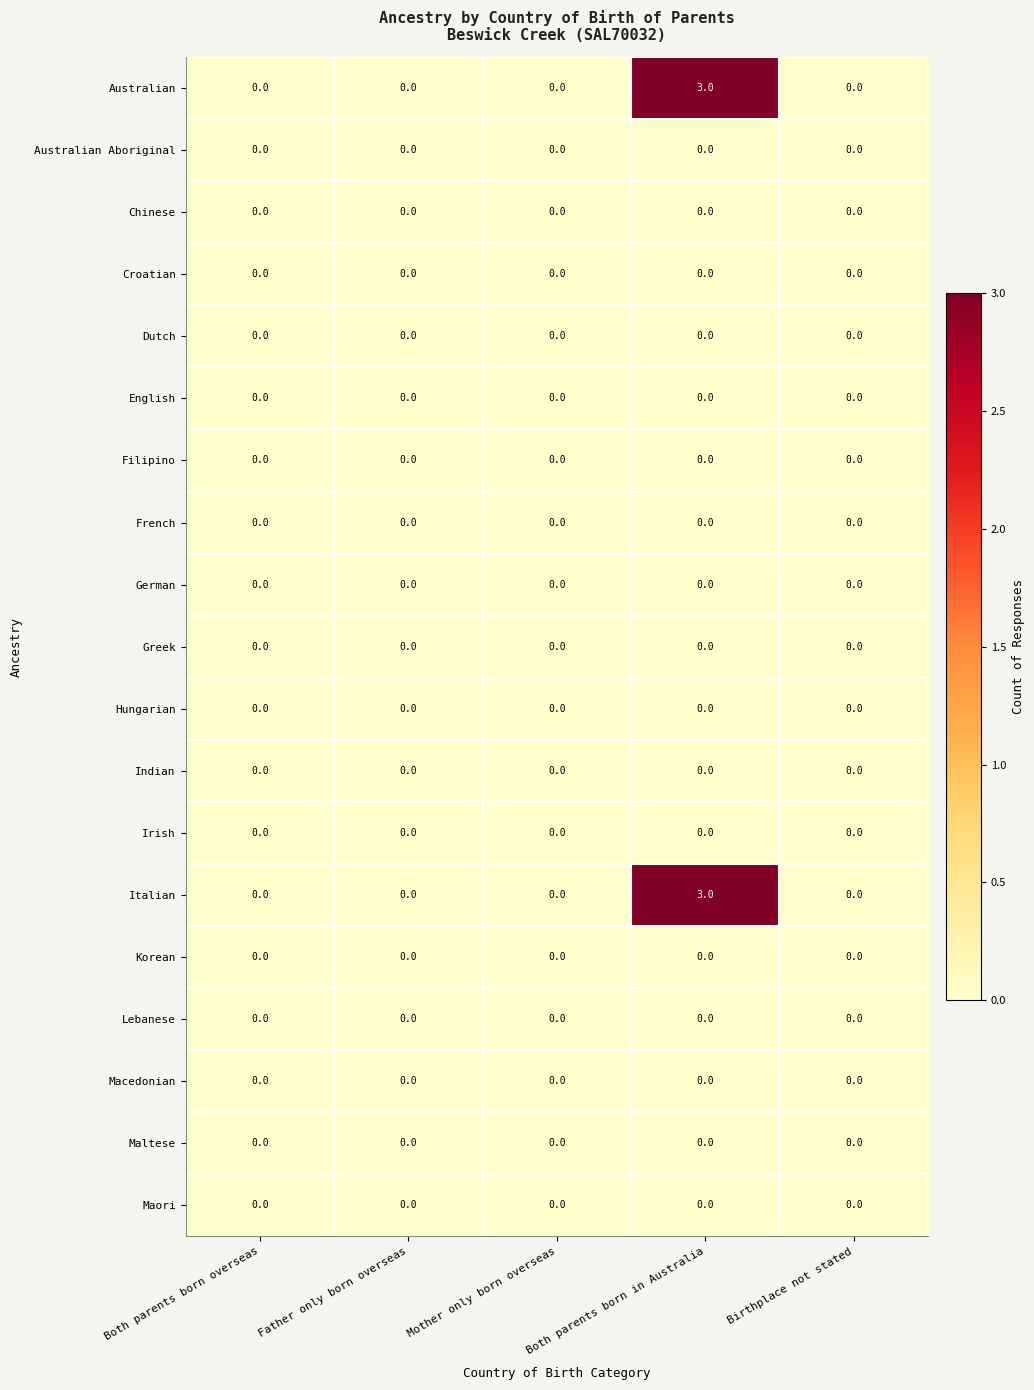

At which category is the sum across all series the highest?

Both parents born in Australia